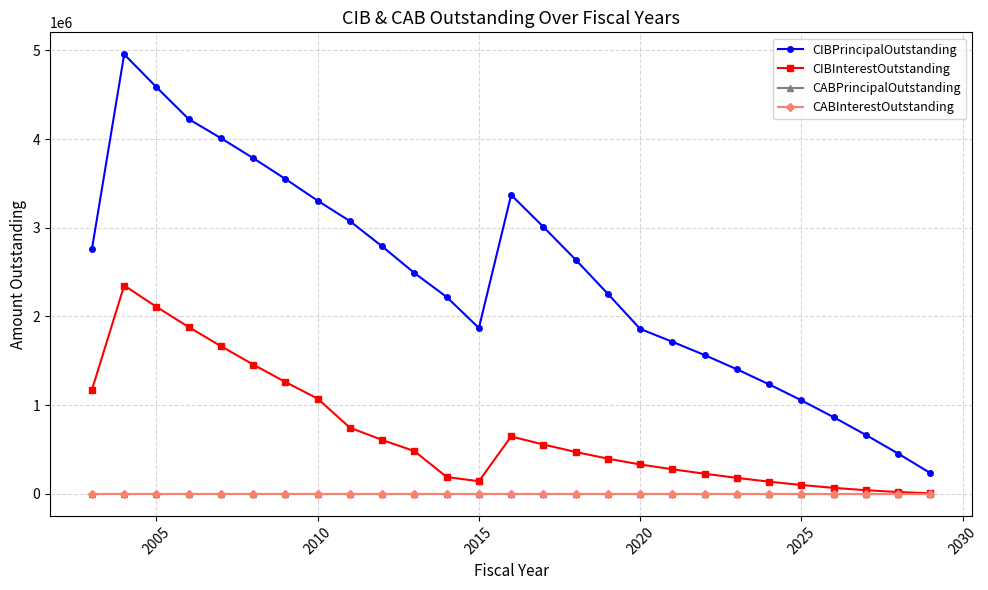

Is this an area chart (filled region under the line)?

No